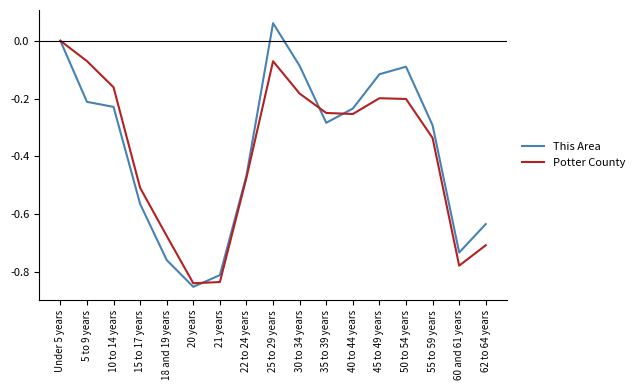

Between Under 5 years and 60 and 61 years, which series saw the biggest shift?

Potter County